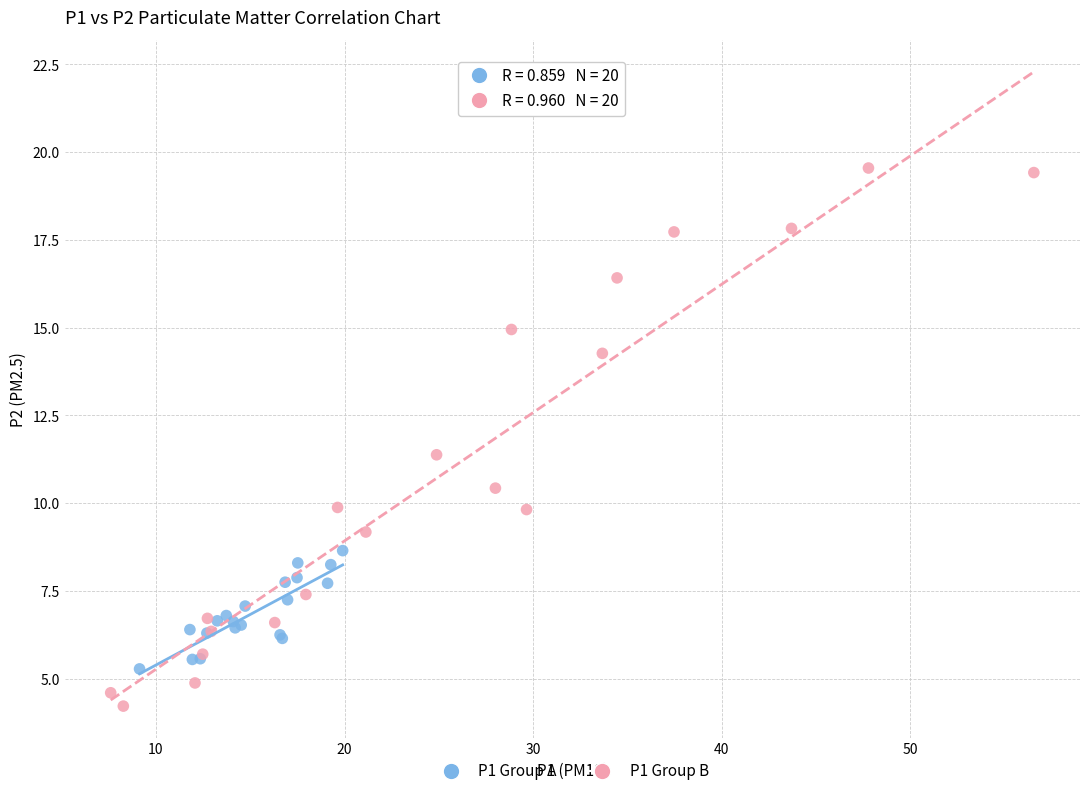

Which series contains the lowest Y value?

P1 Group B